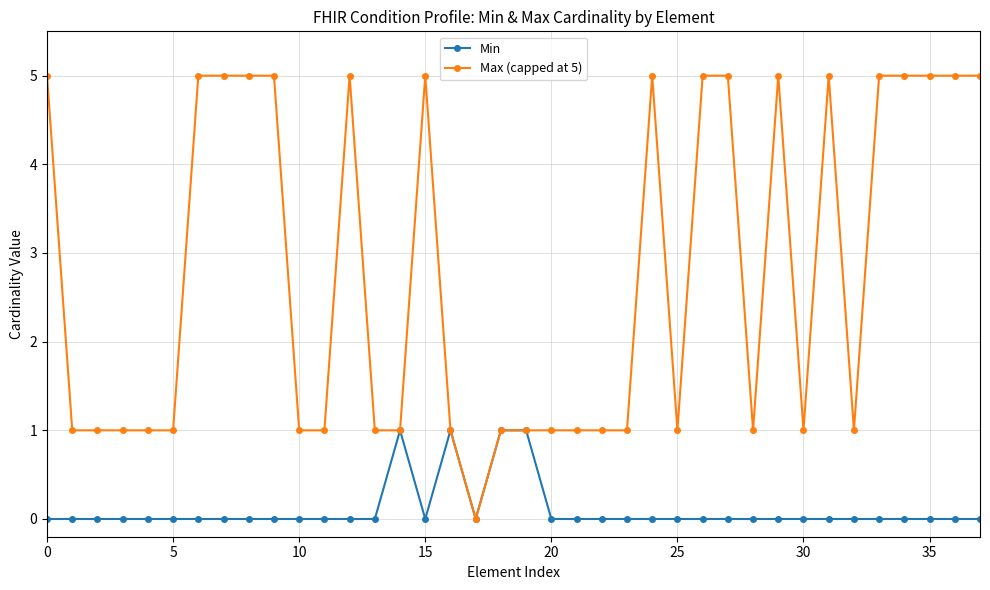

Which series has the largest range (max minus min)?

Max (capped at 5)